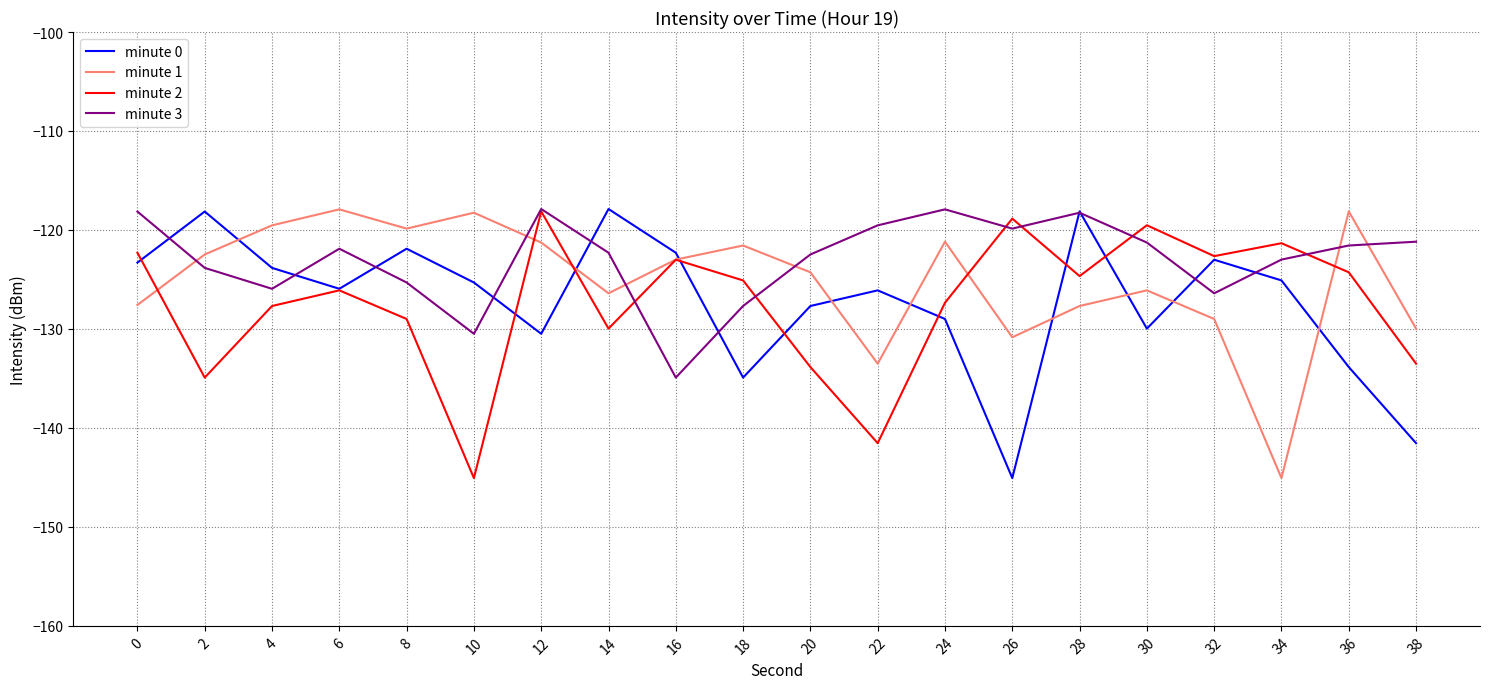

The minute 2 series shows -54.7 at 30. True or false?

False